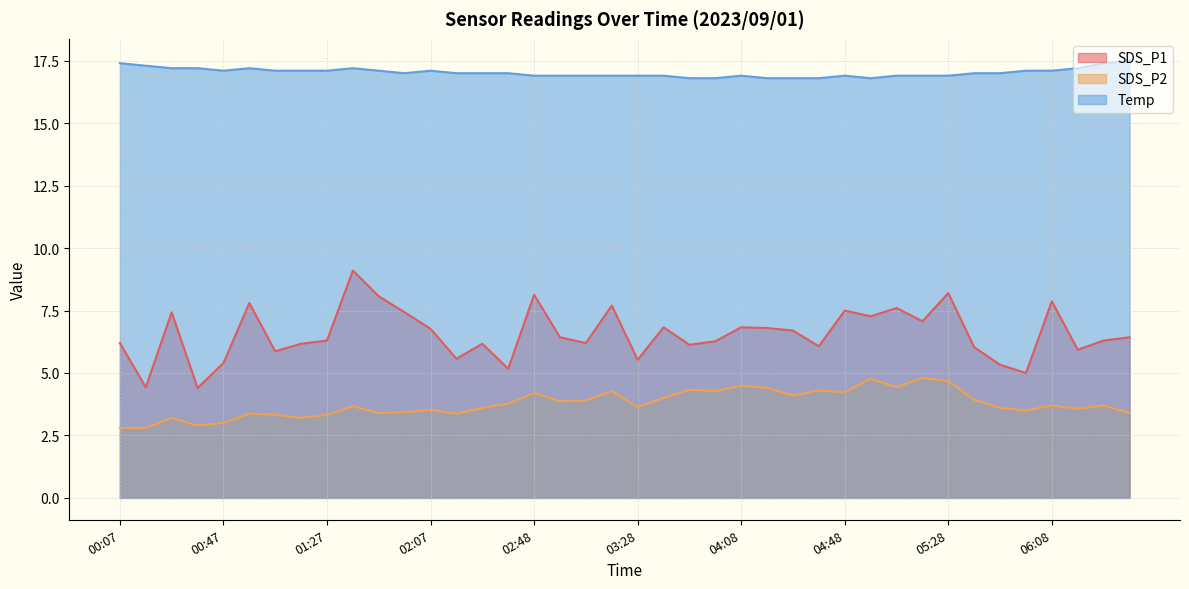

List the series in order of their overall mean, highest first.

Temp, SDS_P1, SDS_P2